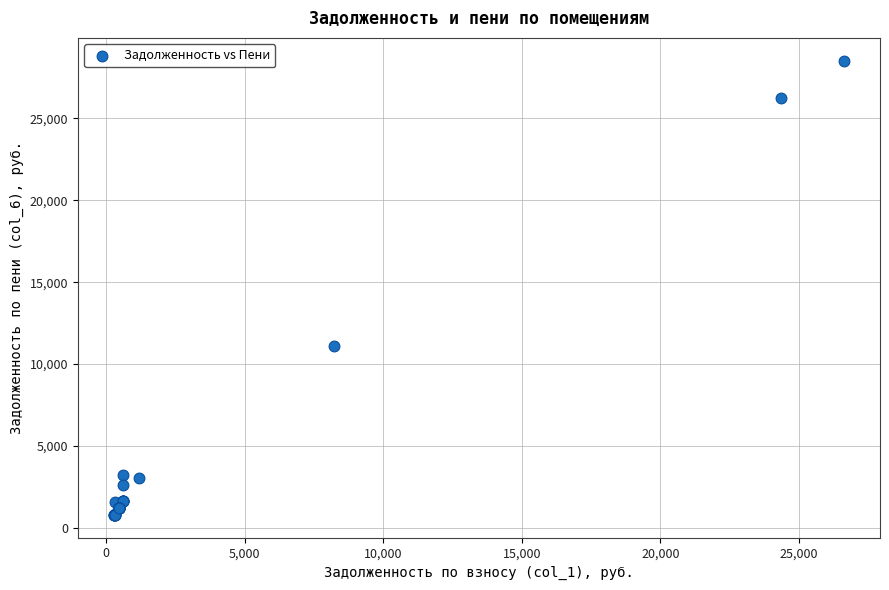

What Y value in the scatter plot is closest to 14660?

11081.7